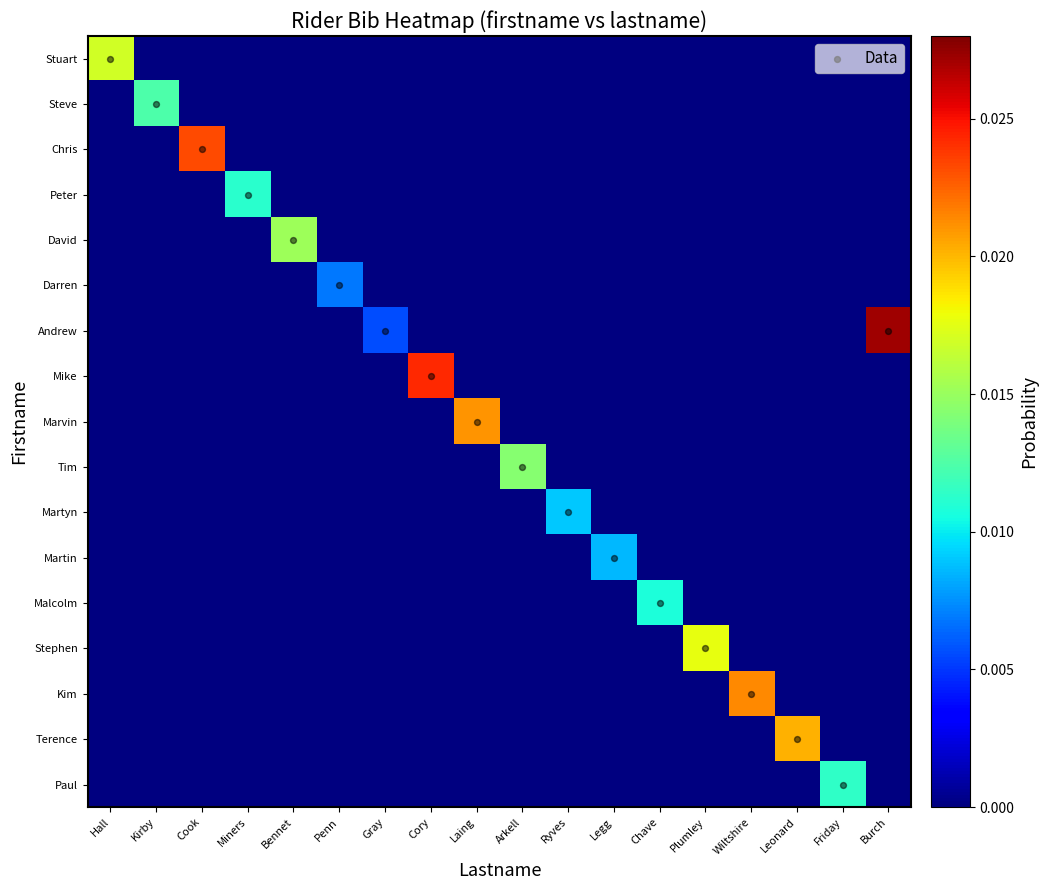

How many positive values does the Martin series have?

1